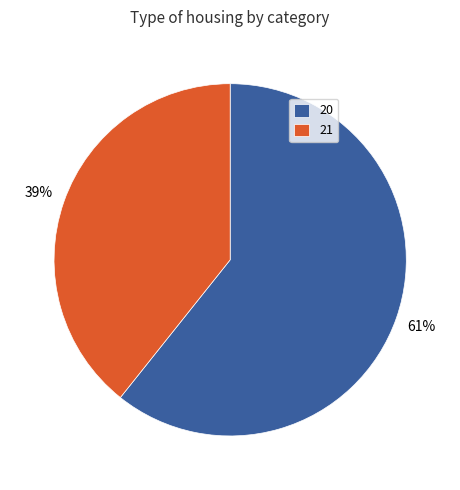

To the nearest percent, what is the average slice percentage?

50%